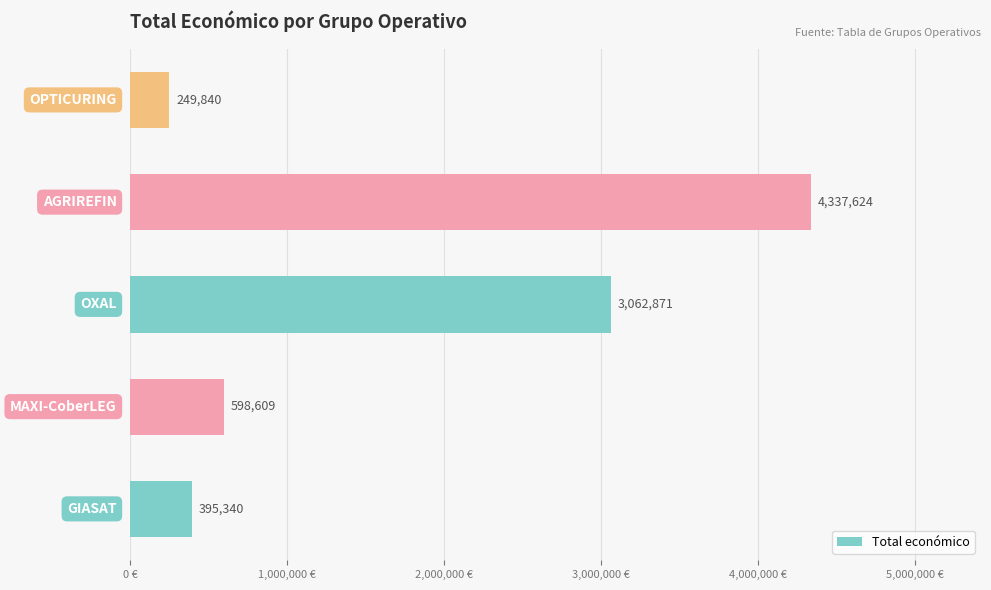

What is the difference between the maximum and minimum values?

4087784